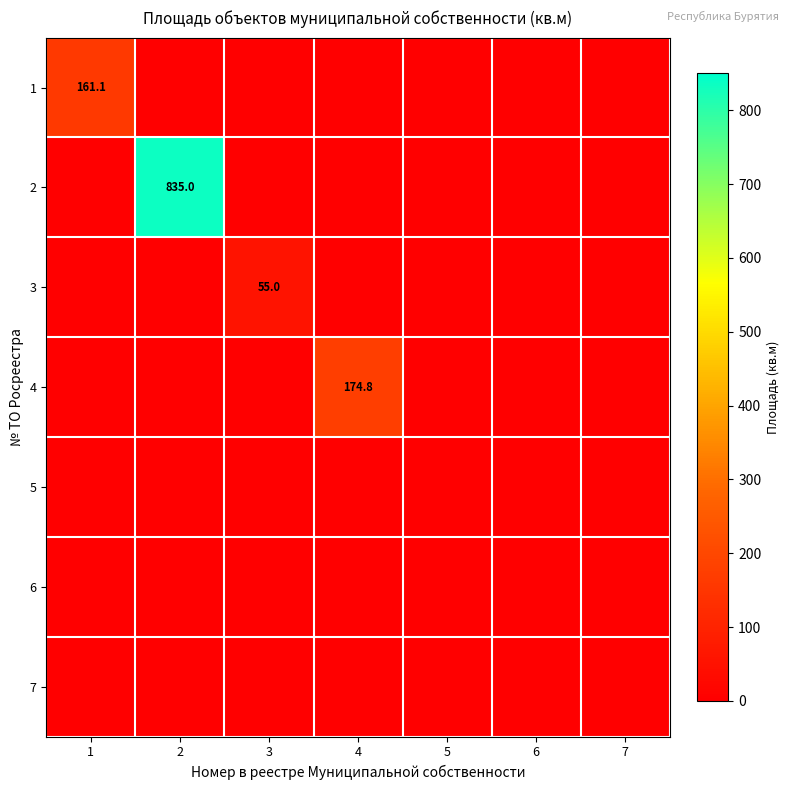

At which category is the sum across all series the highest?

2